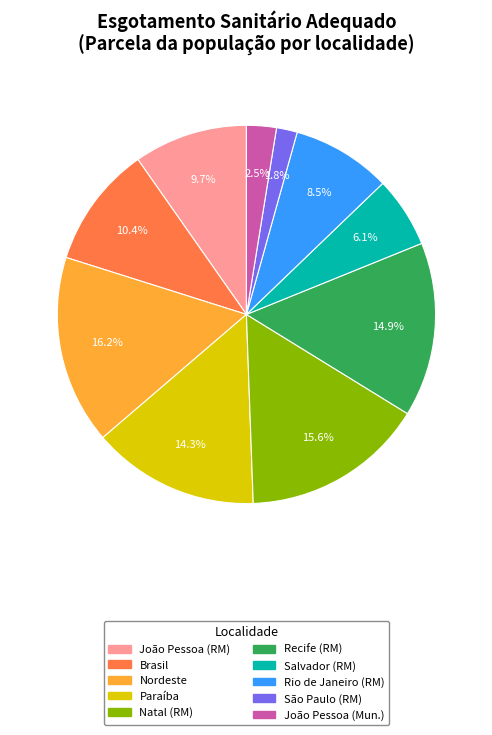

Does any single category account for the majority?

No